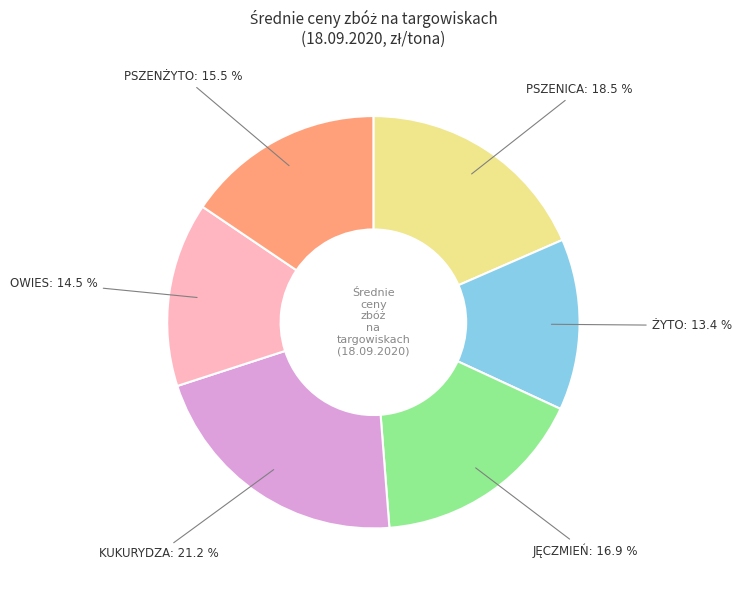

Does any single category account for the majority?

No